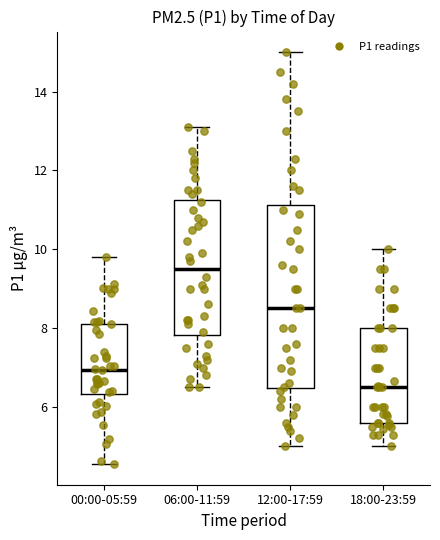

Which box has the lowest median line?

18:00-23:59